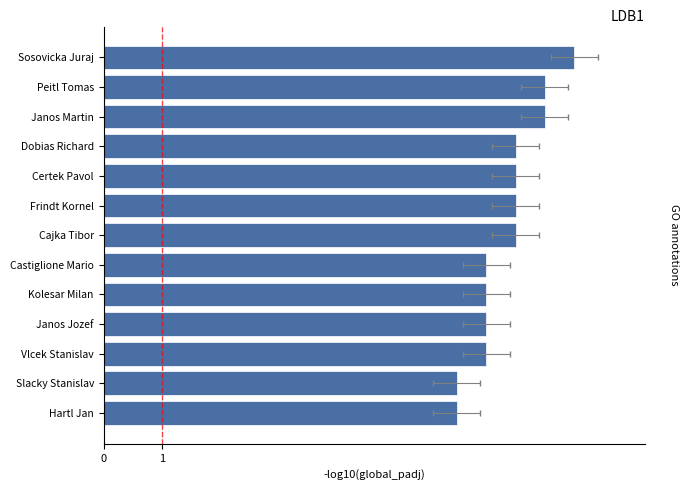

Which has a higher value, Frindt Kornel or Peitl Tomas?

Peitl Tomas